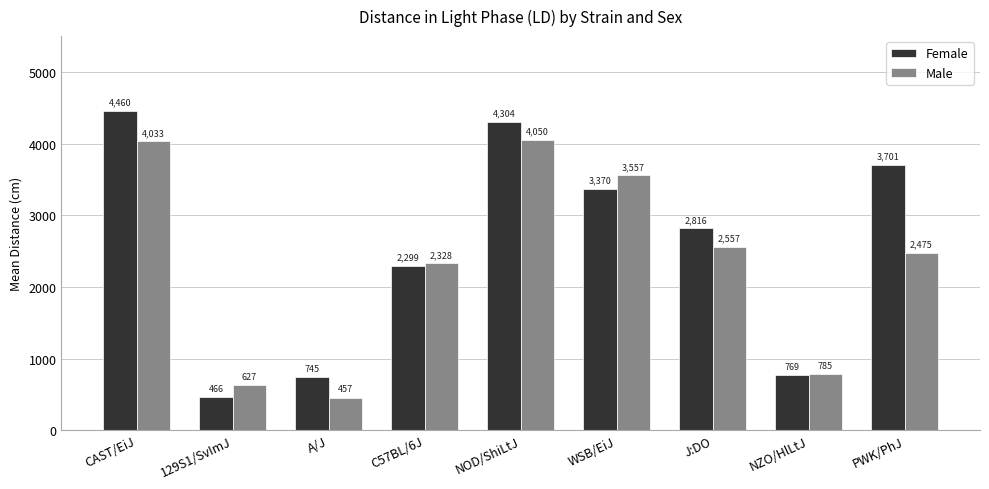

Count the number of categories in the chart.

9